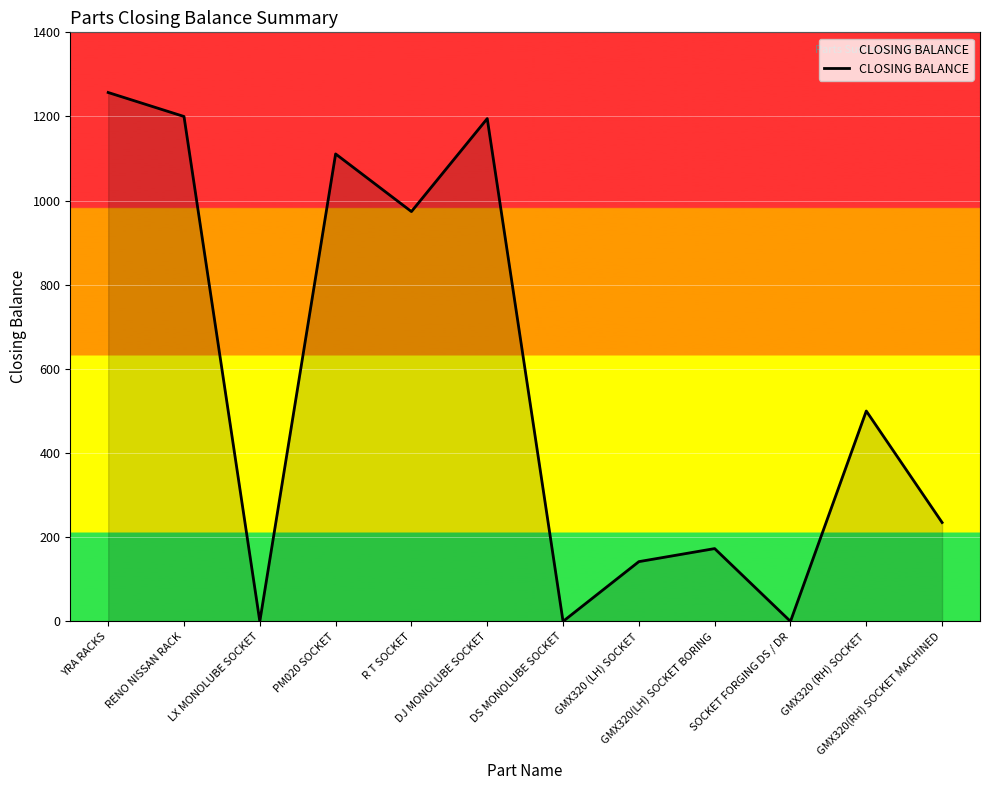

Between DS MONOLUBE SOCKET and RENO NISSAN RACK, which is larger?

RENO NISSAN RACK